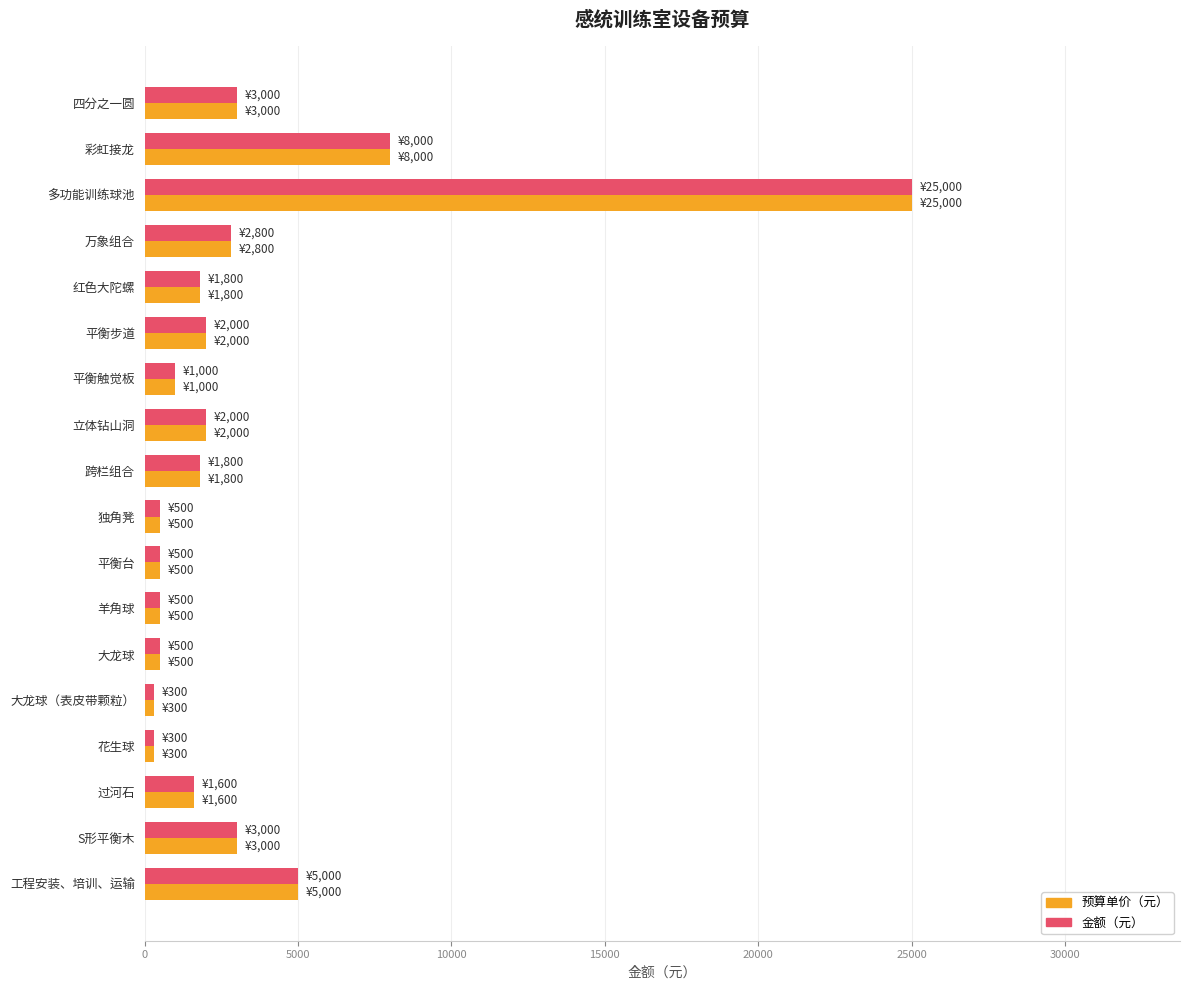

At which category is the sum across all series the highest?

多功能训练球池